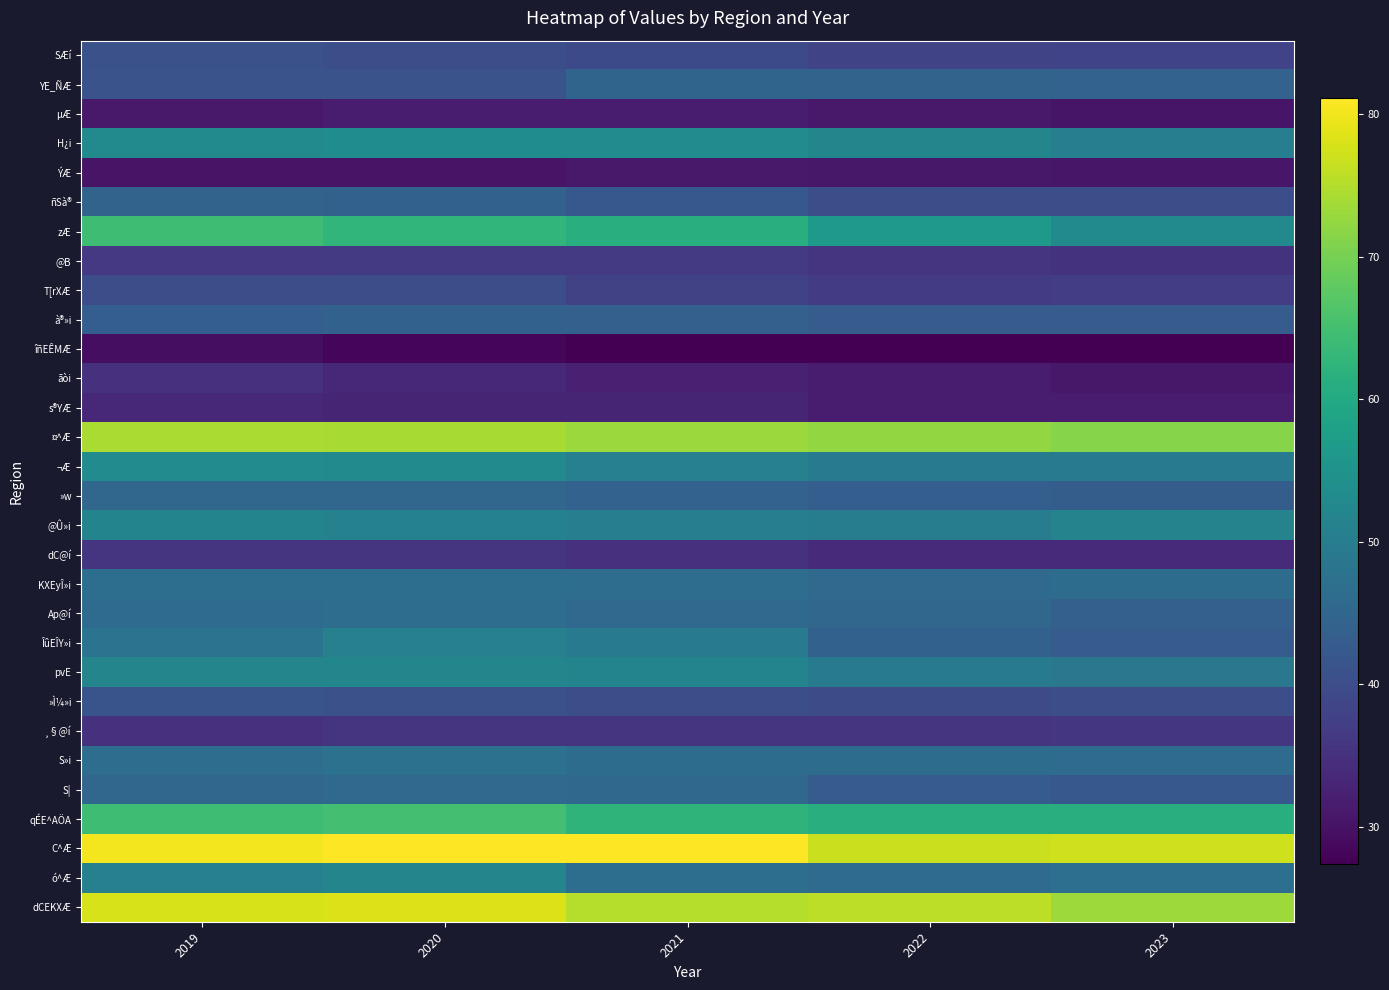

Which series has the widest spread of values?

zÆ